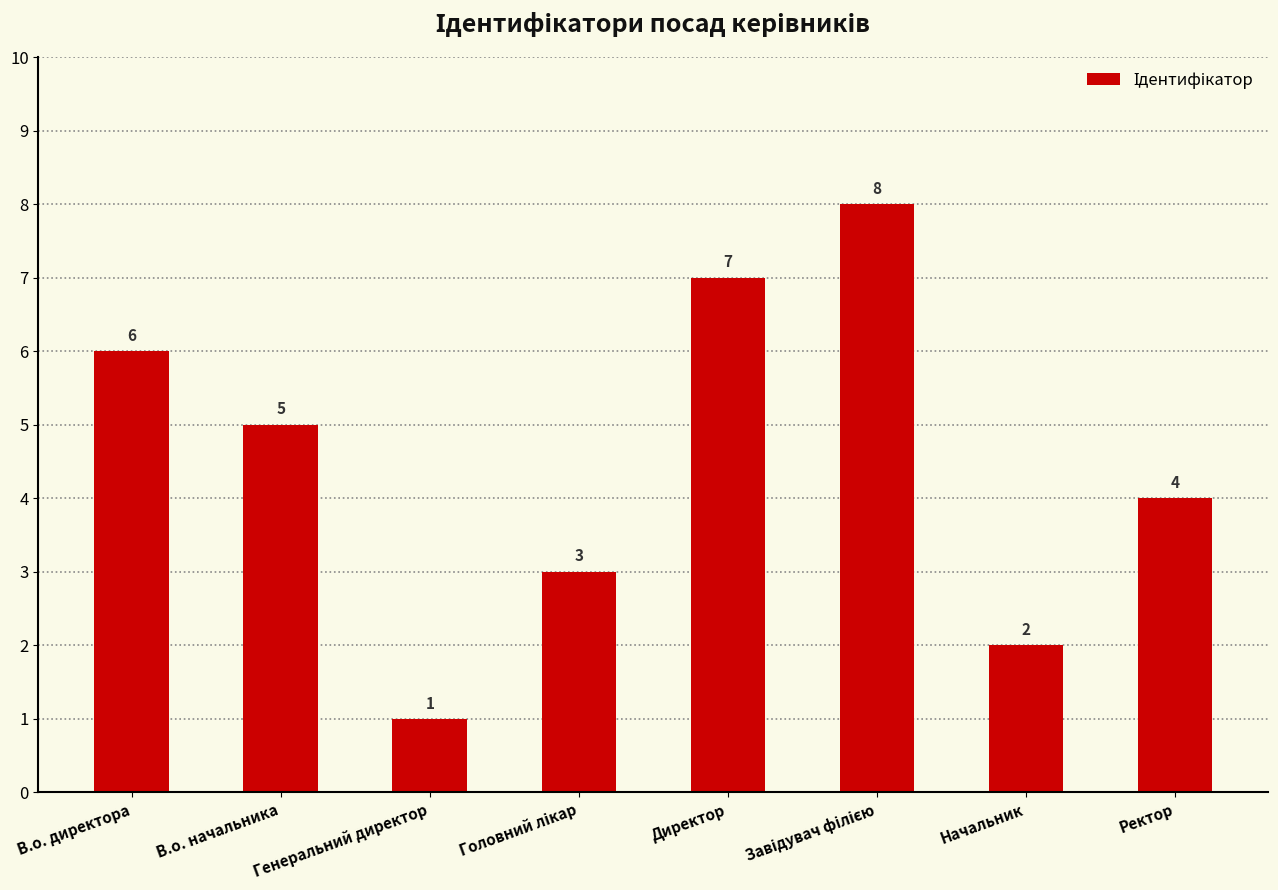

Read the value at Ректор.

4